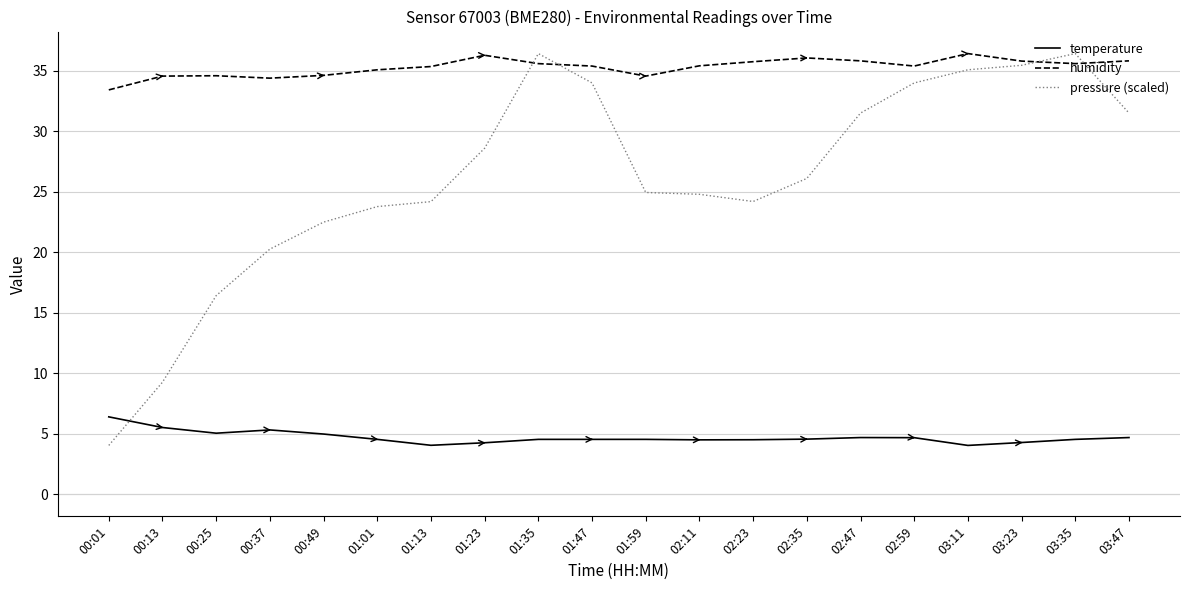

Is this an area chart (filled region under the line)?

No